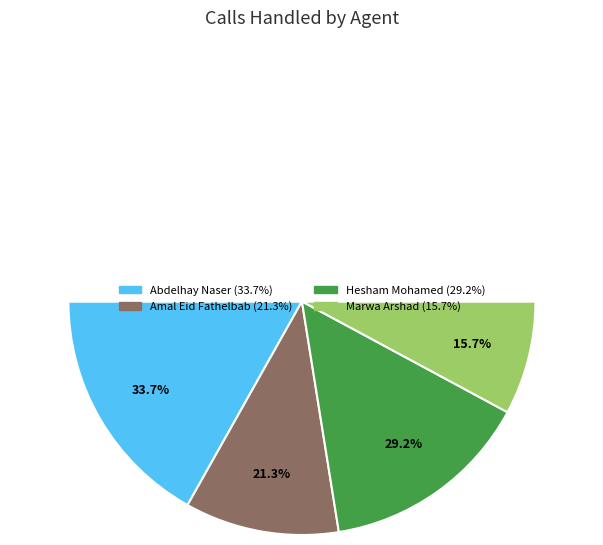

How much of the chart is everything except Amal Eid Fathelbab?

78.7%